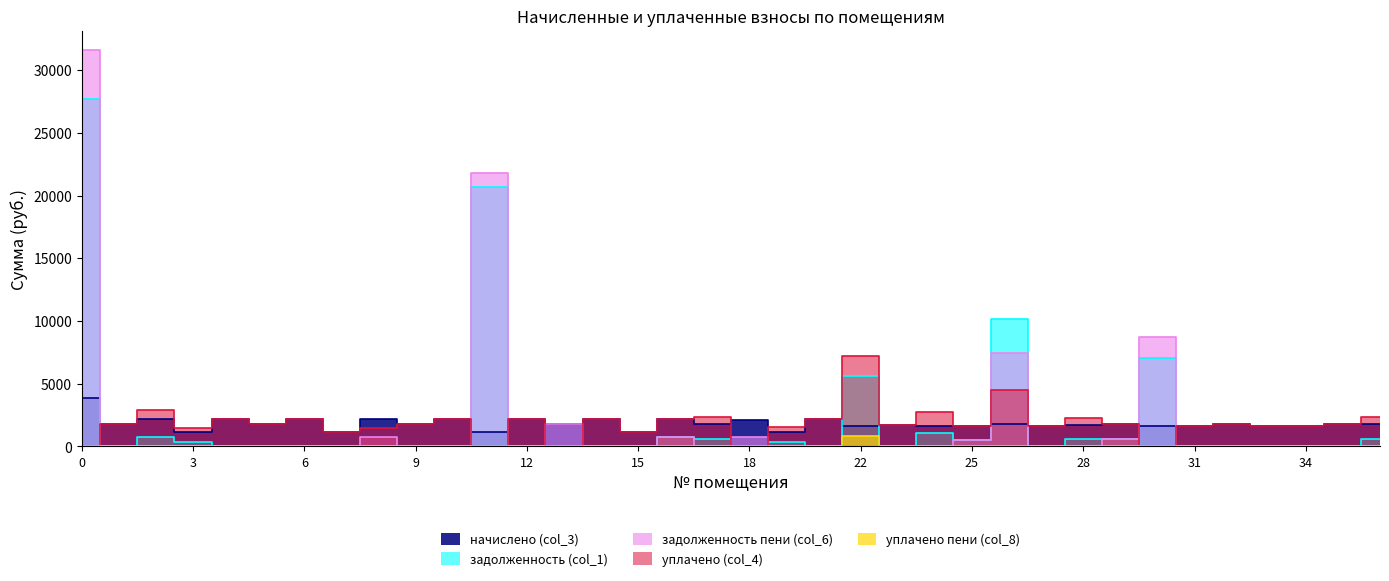

Reading left to right, list all the values displayed in this chart.

начислено (col_3): 0=3897.2	1=1766.1	2=2153.2	3=1128.2	4=2153.2	5=1795.6	6=2156.9	7=1124.5	8=2153.2	9=1762.4	10=2156.9	11=1124.5	12=2153.2	13=1762.4	14=2153.2	15=1146.7	16=2164.3	17=1755.0	18=2142.2	19=1150.3	20=2167.9	22=1600.2	23=1744.0	24=1648.1	25=1607.5	26=1773.5	27=1651.8	28=1681.3	29=1821.4	30=1651.8	31=1626.0	32=1766.1	33=1640.7	34=1592.8	35=1762.4	36=1758.7
задолженность (col_1): 0=27673.4	1=0.0	2=717.7	3=378.3	4=0.0	5=0.0	6=0.0	7=0.0	8=0.0	9=0.0	10=0.0	11=20644.7	12=0.0	13=0.0	14=0.0	15=0.0	16=721.4	17=585.0	18=0.0	19=383.4	20=0.0	22=5622.8	23=0.0	24=1098.7	25=535.8	26=10137.3	27=0.0	28=560.4	29=607.1	30=7035.6	31=0.0	32=0.0	33=0.0	34=0.0	35=0.0	36=586.2
задолженность пени (col_6): 0=31570.5	1=0.0	2=0.0	3=1.5	4=0.0	5=0.0	6=0.0	7=0.0	8=717.7	9=0.0	10=0.0	11=21769.2	12=0.0	13=1762.4	14=0.0	15=0.0	16=721.4	17=0.0	18=719.2	19=0.0	20=0.0	22=0.0	23=0.0	24=0.0	25=535.8	26=7410.8	27=0.0	28=0.0	29=607.1	30=8687.4	31=0.0	32=0.0	33=0.0	34=0.0	35=0.0	36=0.0
уплачено (col_4): 0=0.0	1=1766.1	2=2871.0	3=1505.0	4=2153.2	5=1795.6	6=2156.9	7=1124.5	8=1435.5	9=1762.4	10=2187.9	11=0.0	12=2153.2	13=0.0	14=2153.2	15=1146.7	16=2164.3	17=2340.0	18=0.0	19=1533.8	20=2167.9	22=7223.0	23=1744.0	24=2746.8	25=1607.5	26=4500.0	27=1651.8	28=2241.7	29=1821.4	30=0.0	31=1626.0	32=1766.1	33=1640.7	34=1592.8	35=1762.4	36=2344.9
уплачено пени (col_8): 0=0.0	1=0.0	2=0.0	3=0.0	4=0.0	5=0.0	6=0.0	7=0.0	8=0.0	9=0.0	10=0.0	11=0.0	12=0.0	13=0.0	14=0.0	15=0.0	16=0.0	17=0.0	18=0.0	19=0.0	20=0.0	22=840.8	23=0.0	24=0.0	25=0.0	26=0.0	27=0.0	28=0.0	29=0.0	30=0.0	31=0.0	32=0.0	33=0.0	34=0.0	35=0.0	36=0.0